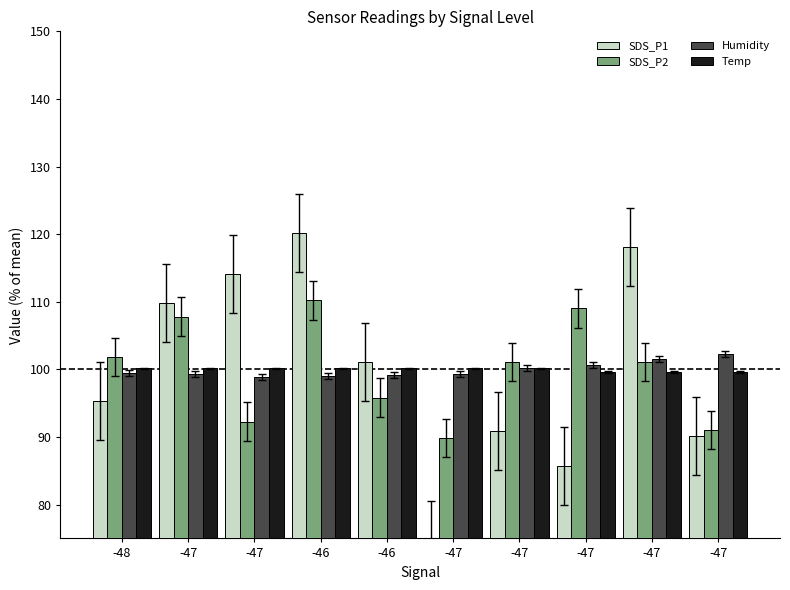

What is the label of the 7th bar from the right?

-46